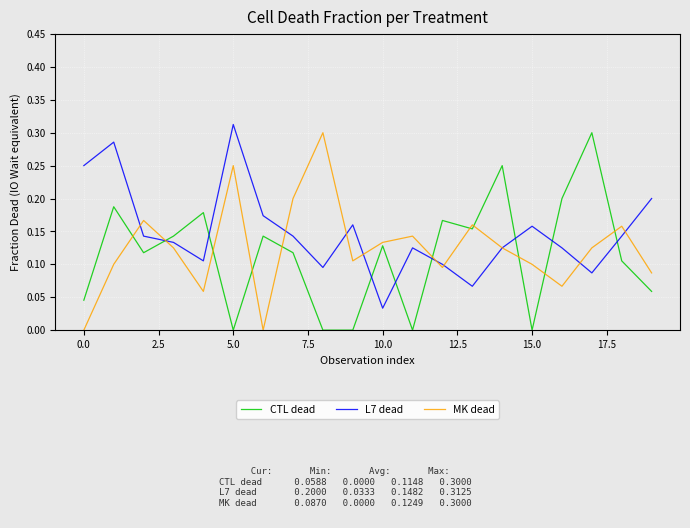

True or false: CTL dead and L7 dead intersect in this chart.

True